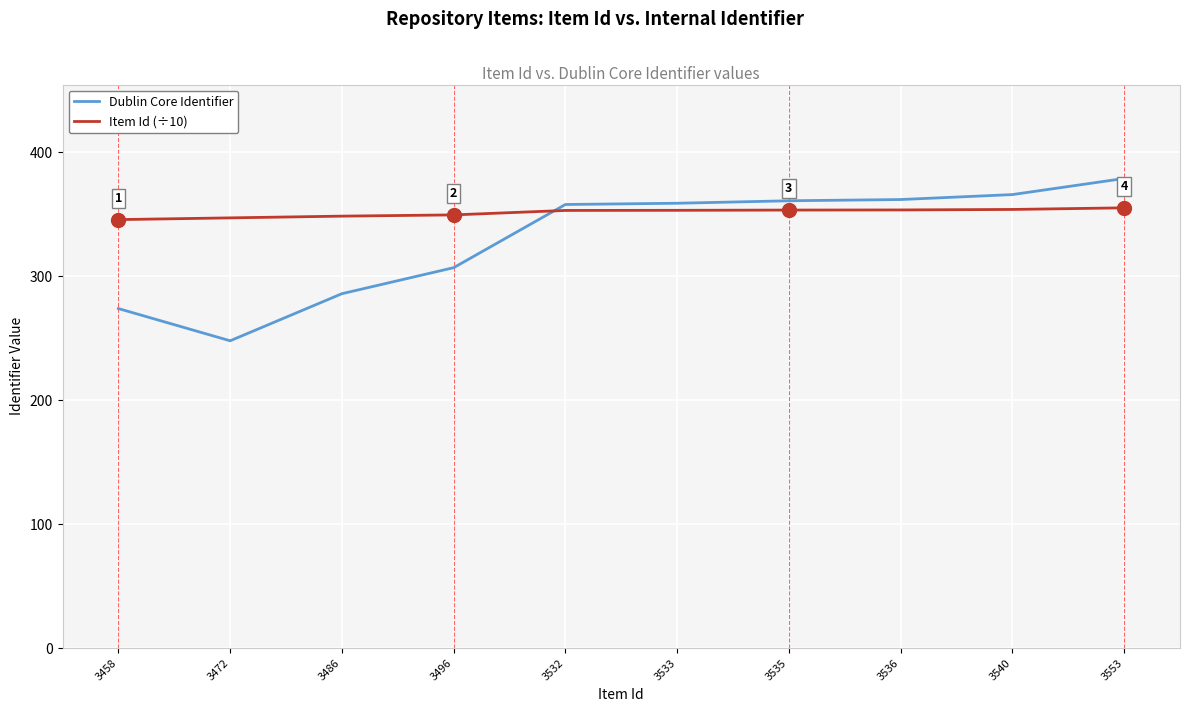

The Item Id (÷10) series shows 353.2 at 3532. True or false?

True